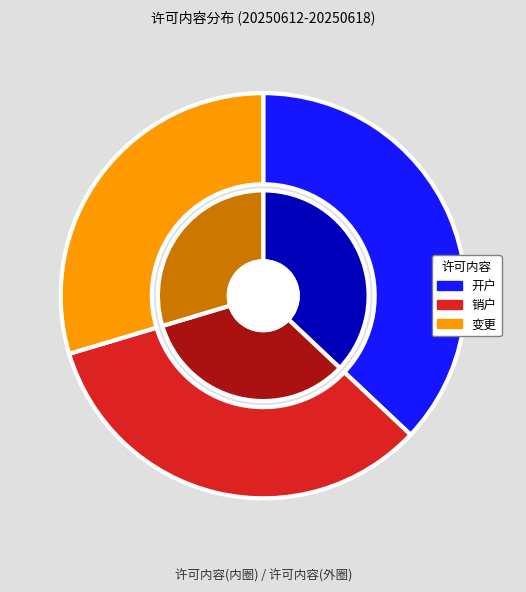

Is there any slice that represents more than half of the pie?

No